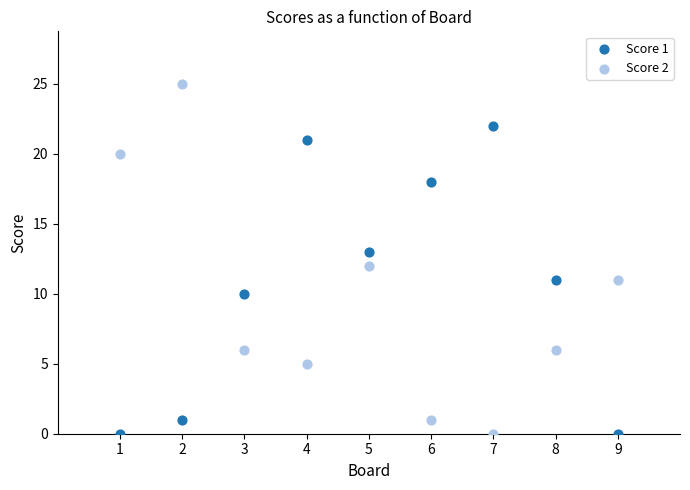

Across all data points, what is the range of X values (max minus min)?

8